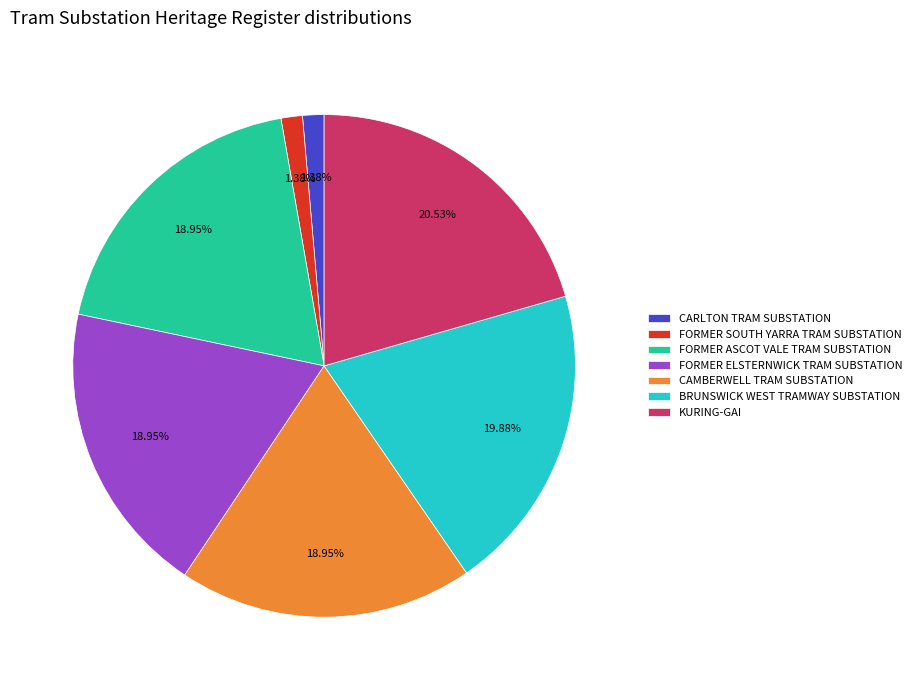

Is the sum of FORMER ELSTERNWICK TRAM SUBSTATION and BRUNSWICK WEST TRAMWAY SUBSTATION greater than half?

No